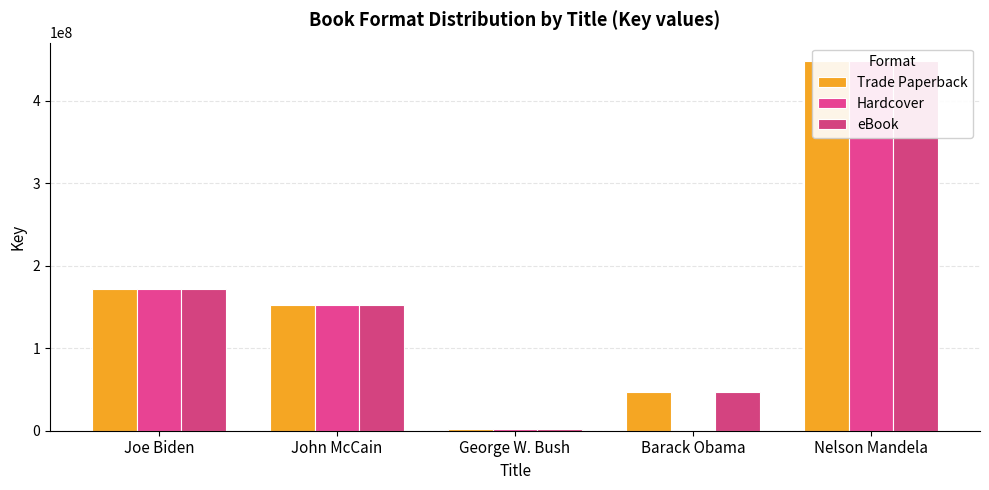

Which category has the lowest value across all series?

Barack Obama